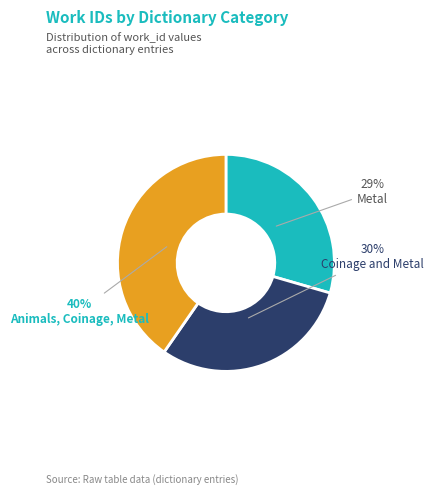

To the nearest percent, what is the average slice percentage?

33%